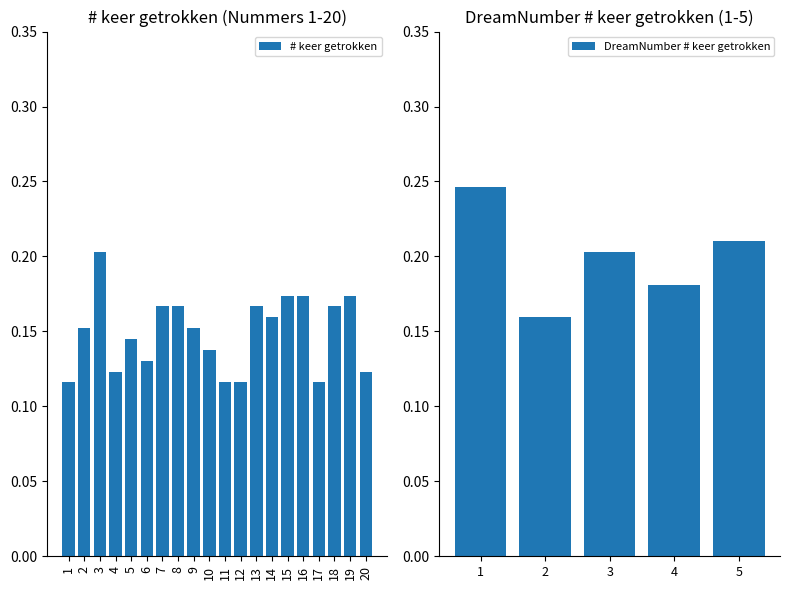

How many # keer getrokken values are between 0 and 1?

20